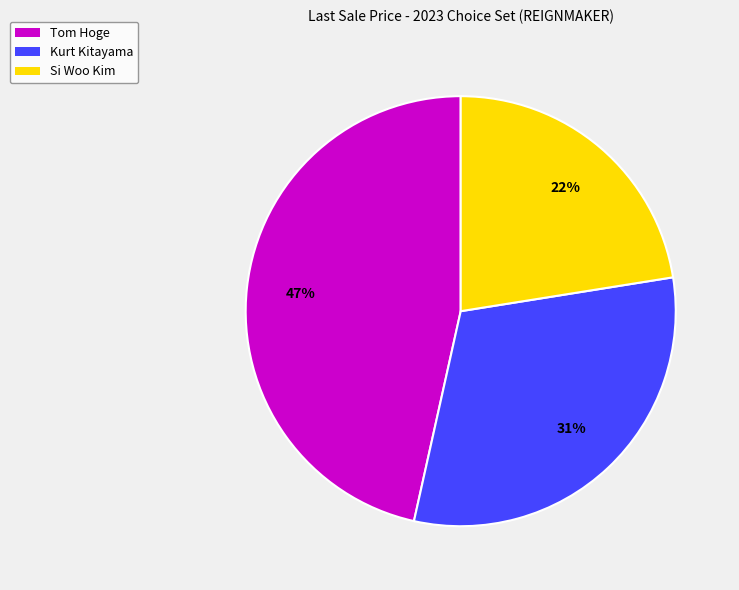

To the nearest percent, what is the average slice percentage?

33%